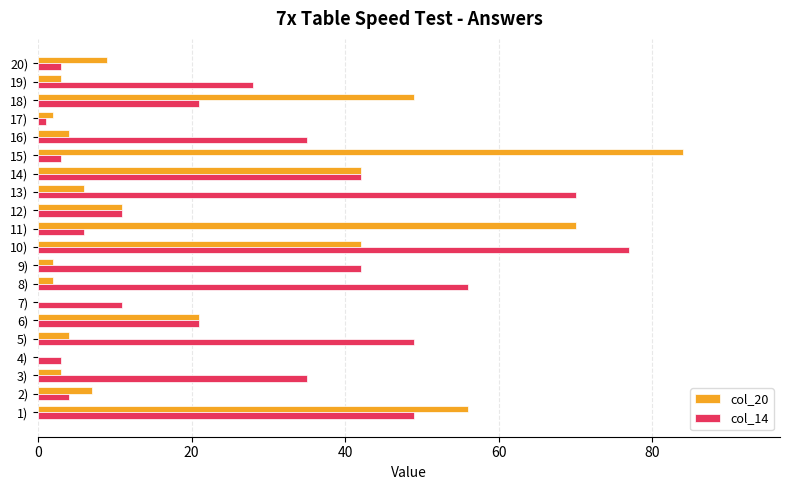

How many categories are shown in the chart?

20